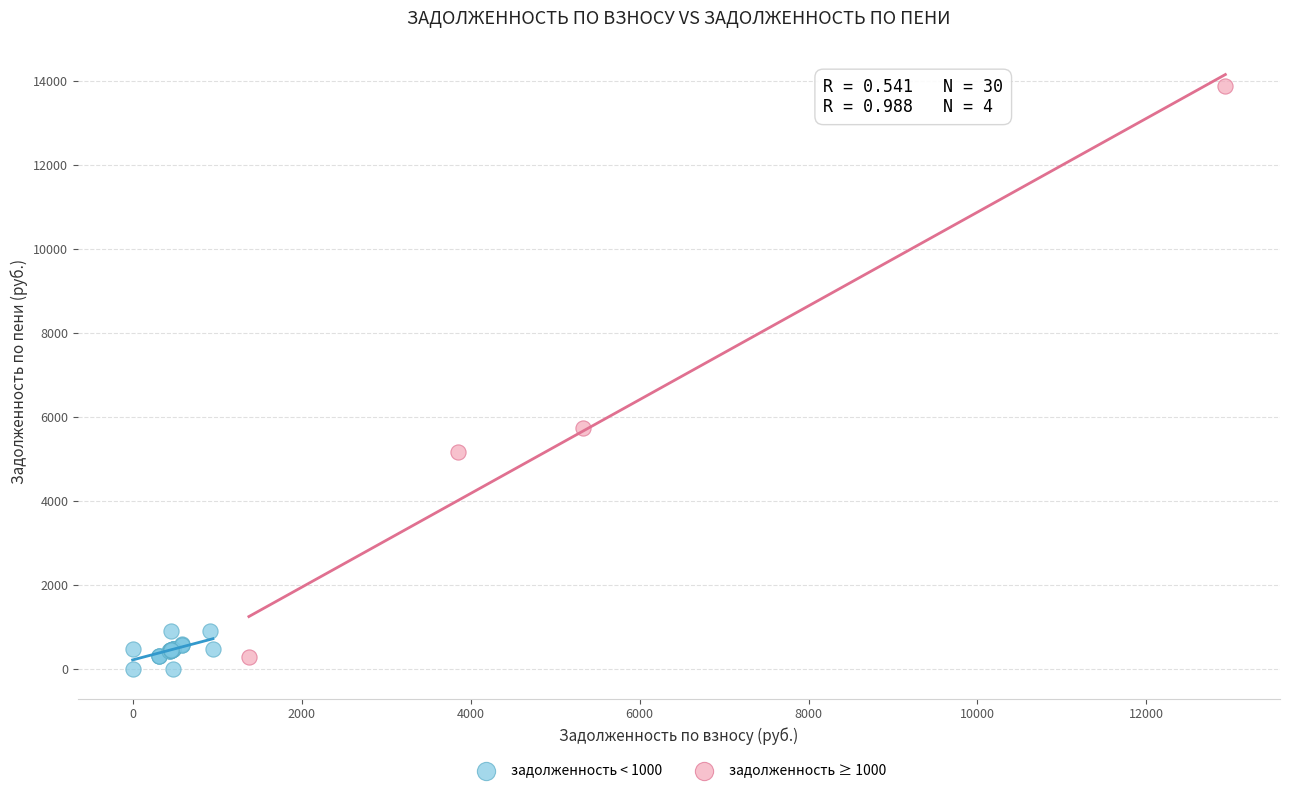

Which series has the largest Y range (max minus min)?

задолженность ≥ 1000